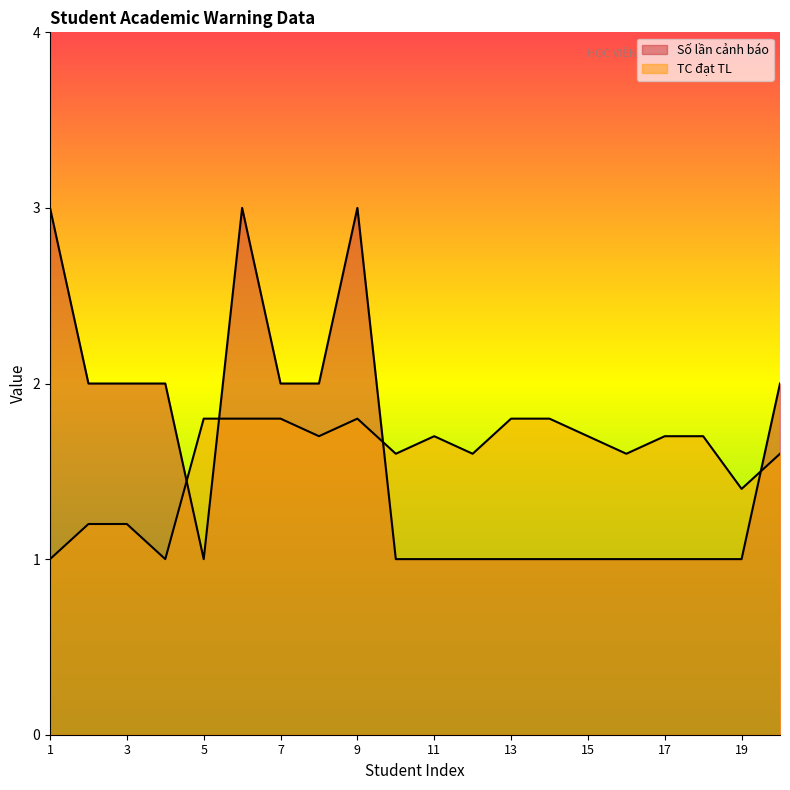

What is the total value across all series at 9?

4.8